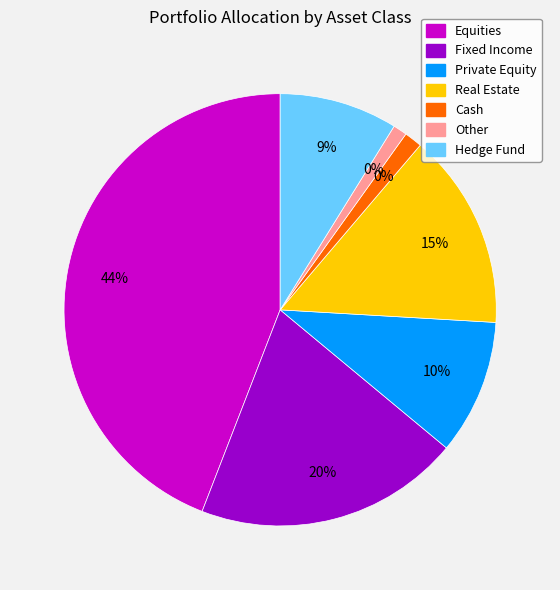

Is there a majority slice in this chart?

No